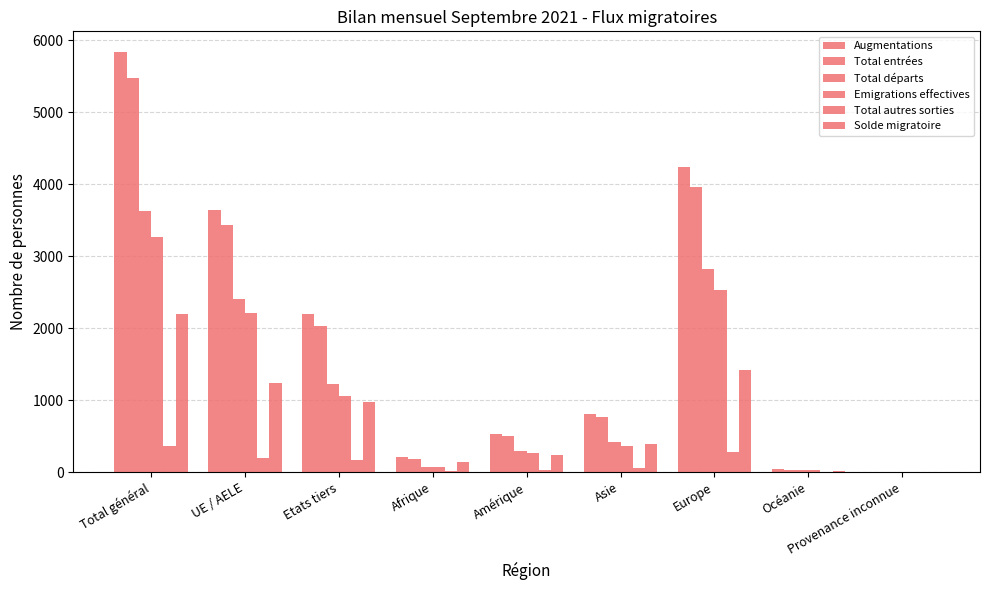

What is the value of the Augmentations bar at the 5th from the left?

531